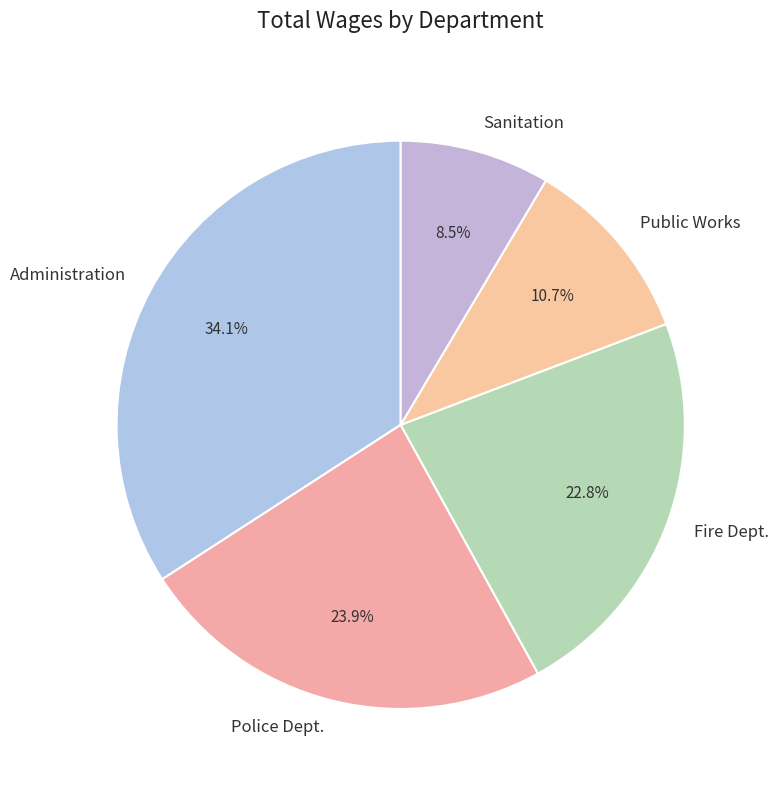

To the nearest percent, what percentage of the pie is Police Dept.?

24%